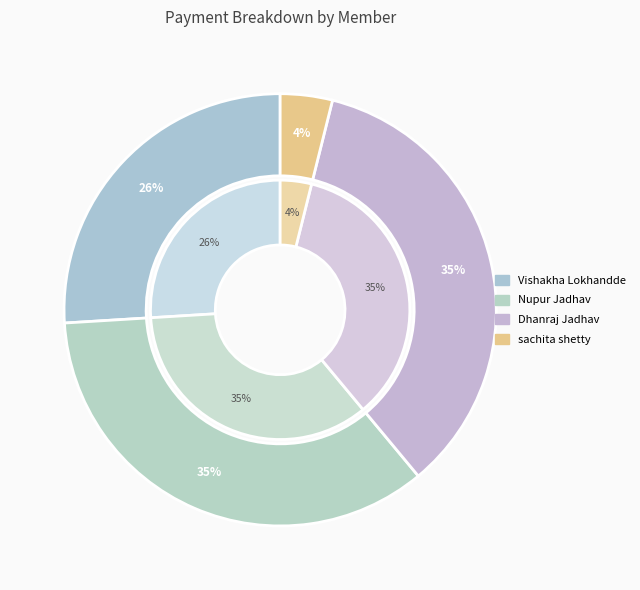

How many segments does this pie chart have?

4